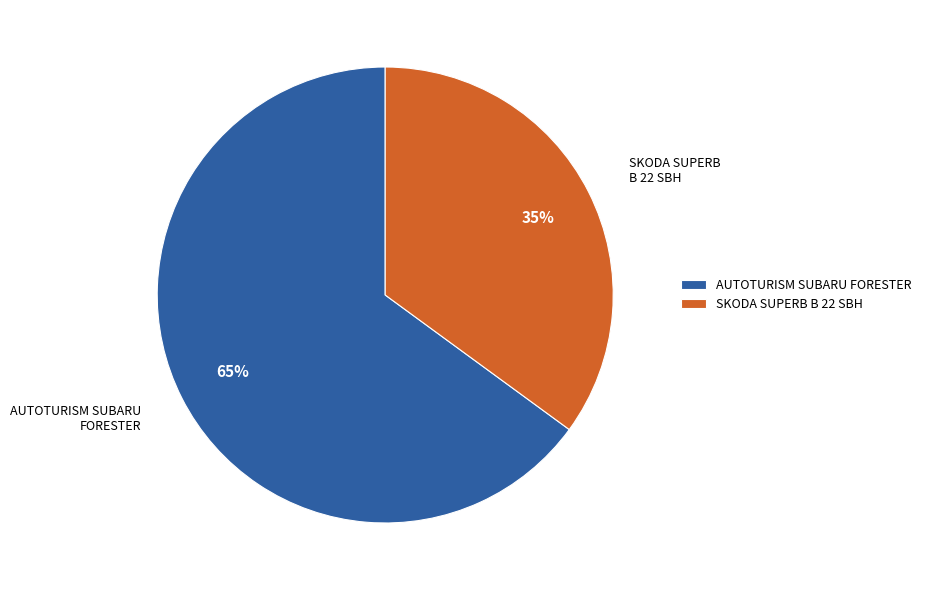

True or false: SKODA SUPERB B 22 SBH accounts for 23% of the total.

False